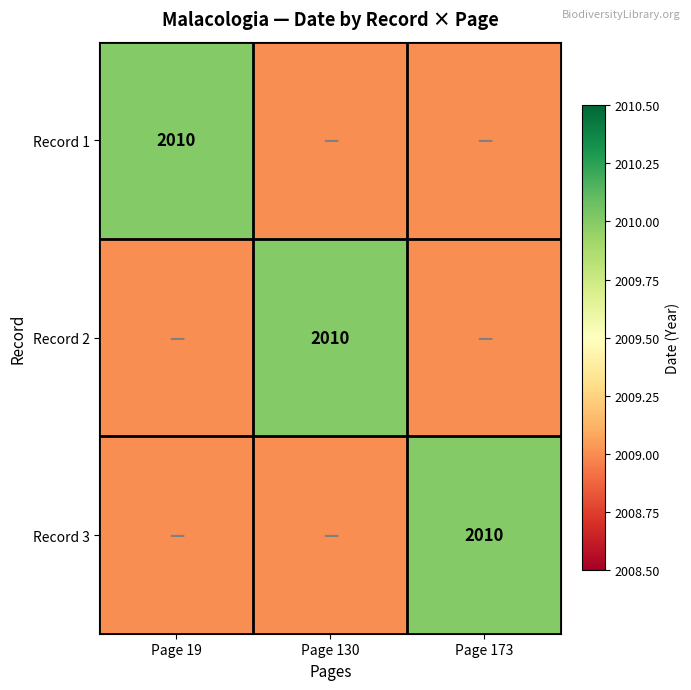

Which category has the lowest value across all series?

Page 130